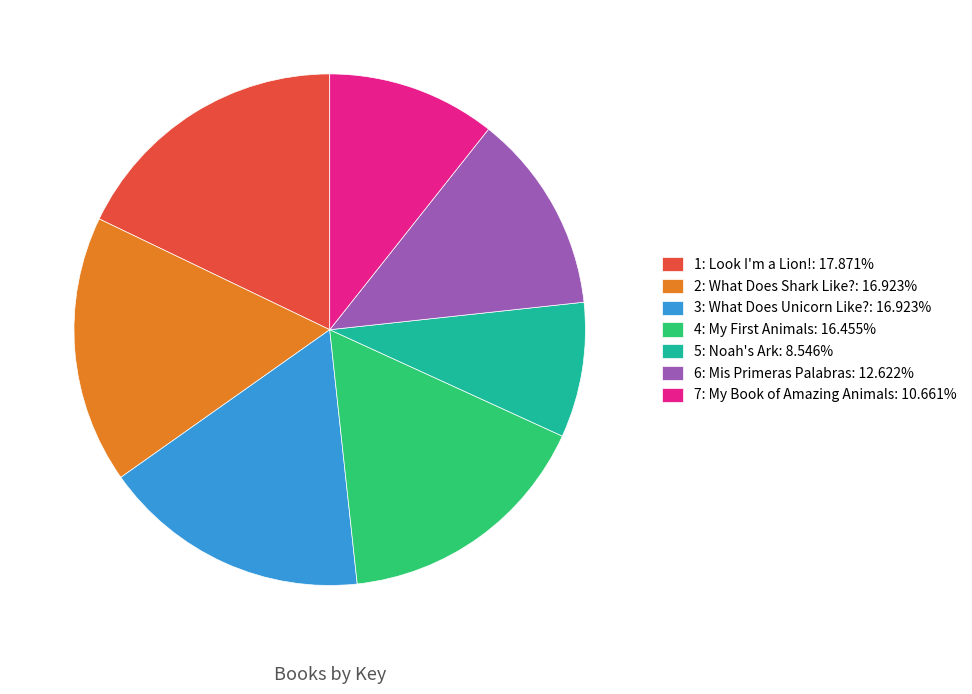

Combined, do 2: What Does Shark Like? and 6: Mis Primeras Palabras account for over 50%?

No